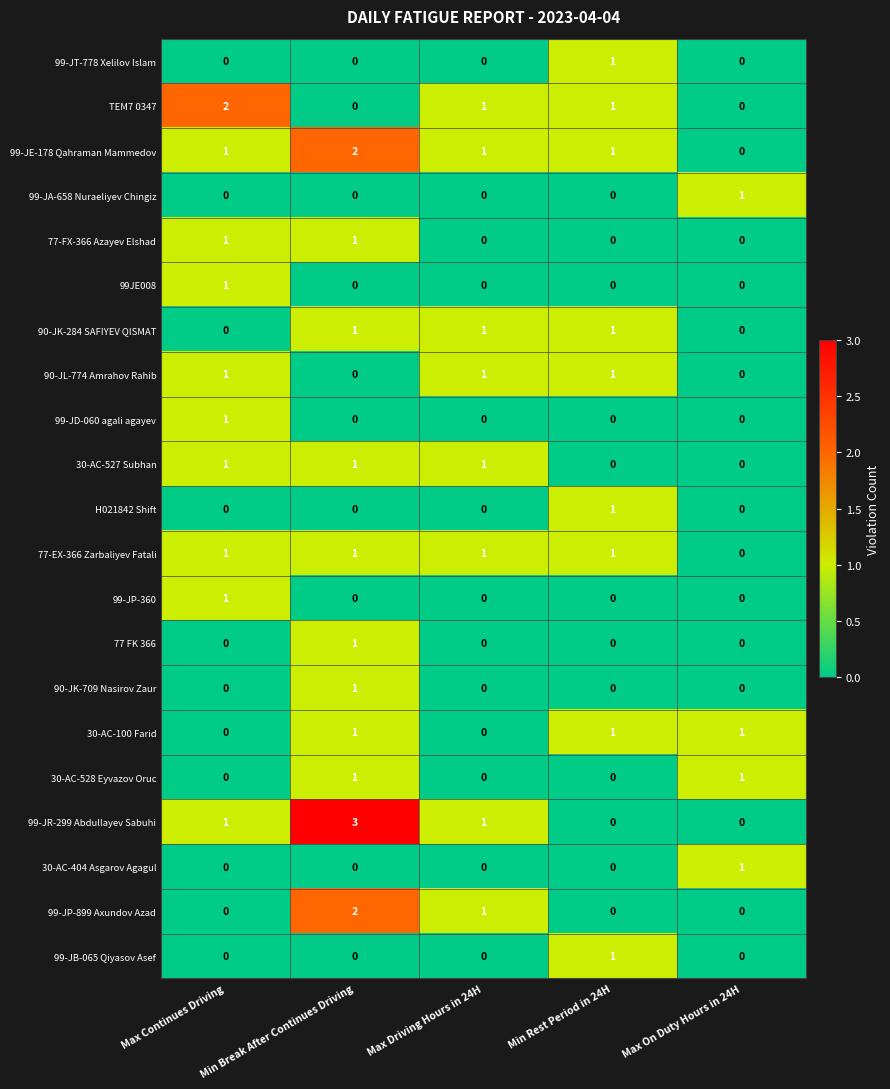

What is the maximum value shown in the chart?

3